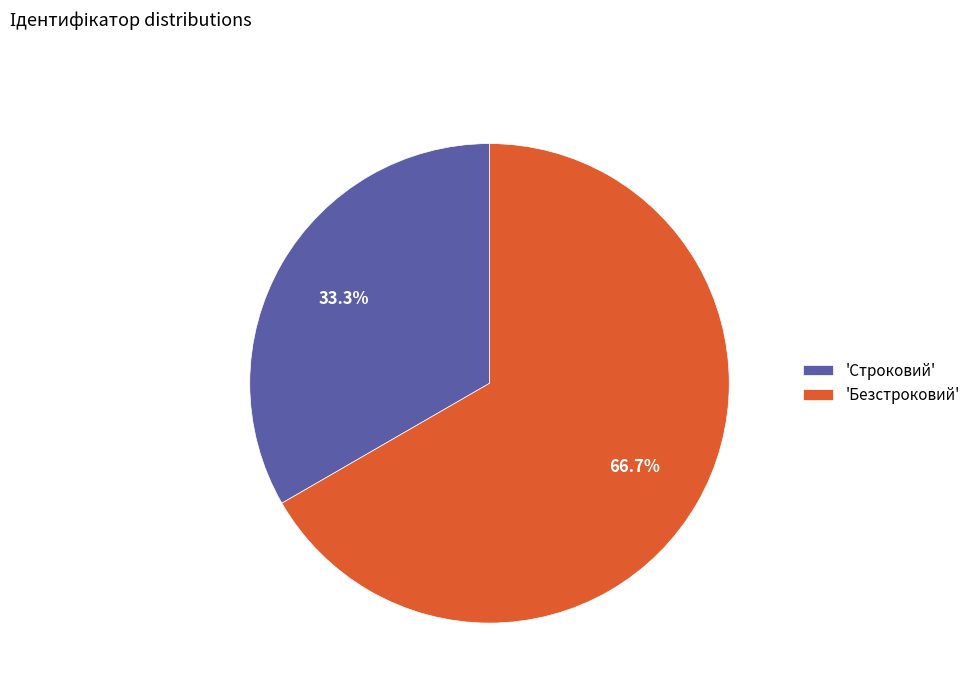

Which category has the smallest portion of the pie?

'Строковий'